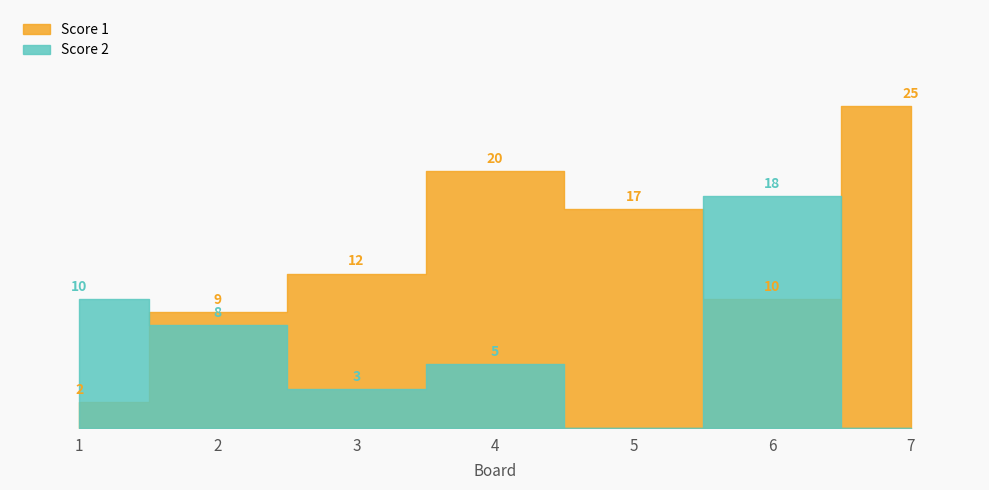

Which series has the largest total across all categories?

Score 1